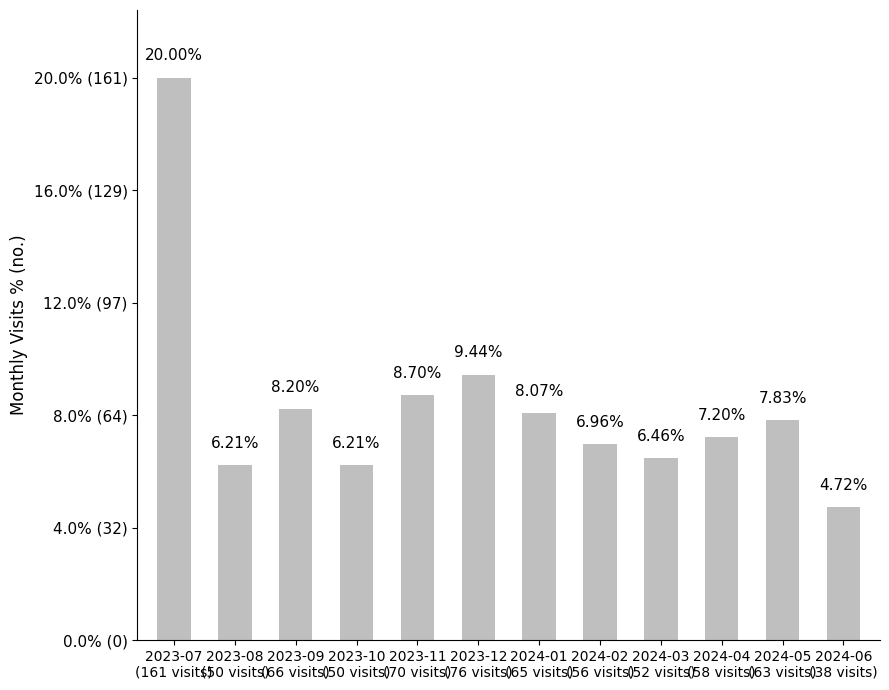

What is the value of the 9th bar from the left?

52